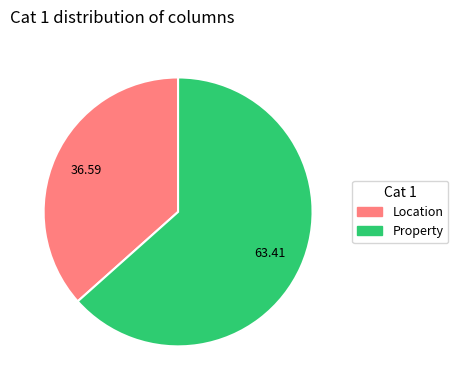

Is the sum of Property and Location greater than half?

Yes